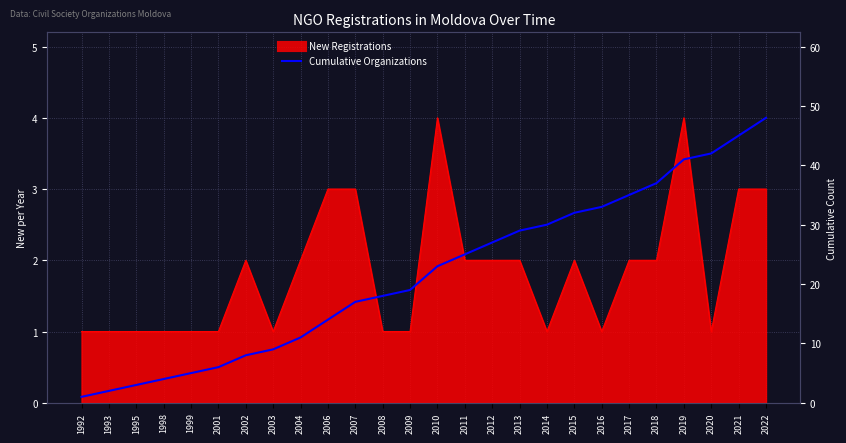

What is the ratio of the value at 2006 to the value at 1992?

14.0